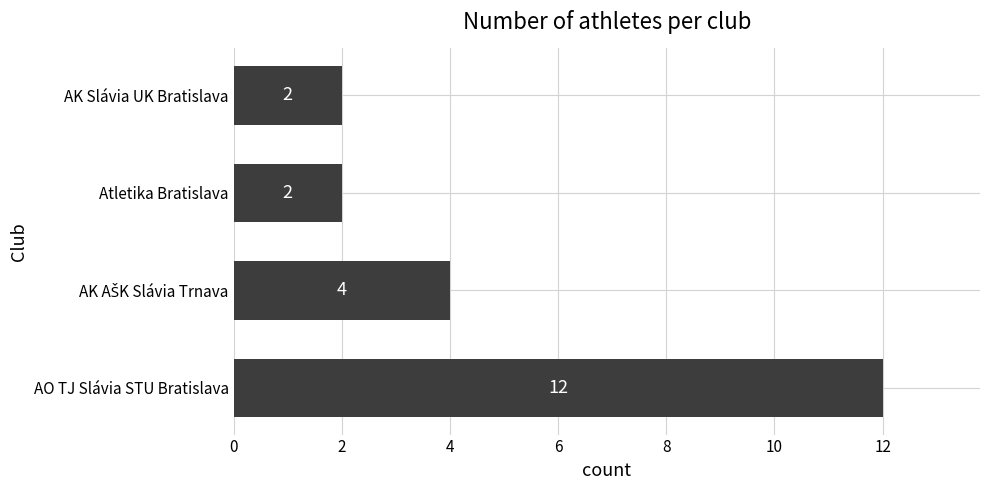

True or false: the data shows 20 at AO TJ Slávia STU Bratislava.

False